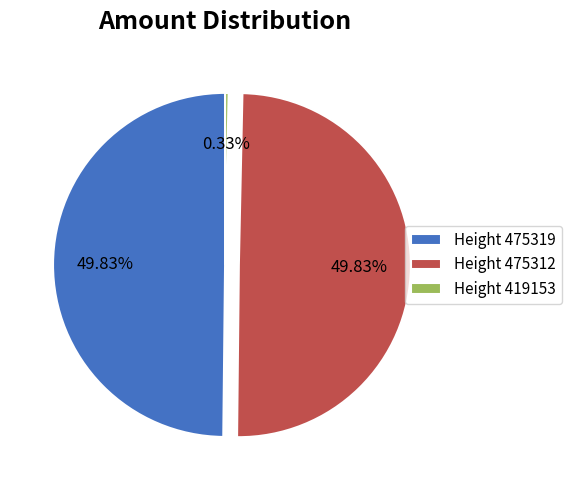

Which has a higher value, Height 419153 or Height 475319?

Height 475319